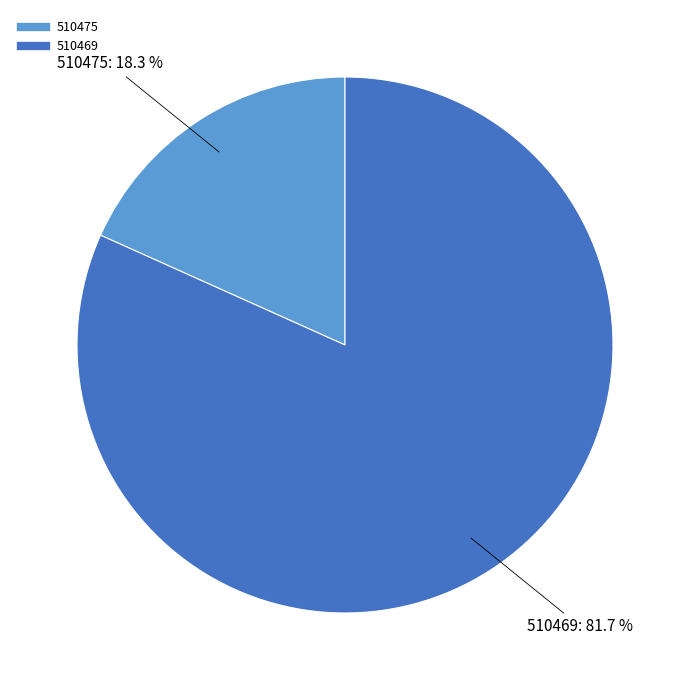

Rank the categories by value from highest to lowest.

510469, 510475